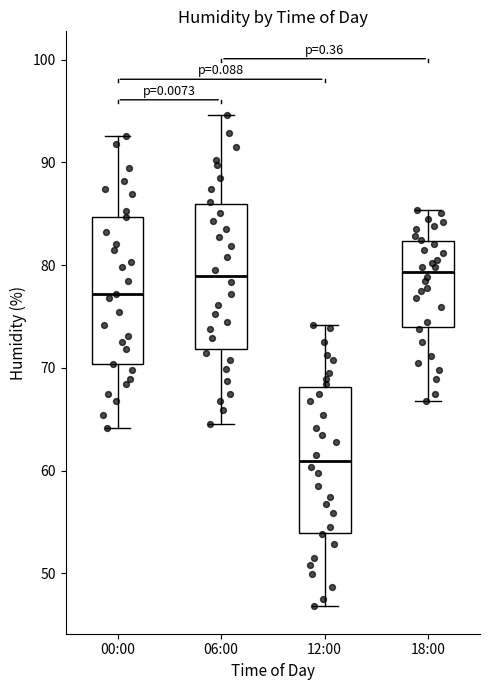

Reading left to right, transcribe this box plot: for each box, give where its median line is, the range the box spans, and where its two whiskers end, as read against the y-axis. The values are not printed on the chart, so give them approximately, as read against the axis.

00:00: median 77, box 70 to 85, whiskers 64 to 93
06:00: median 79, box 72 to 86, whiskers 65 to 95
12:00: median 61, box 54 to 68, whiskers 47 to 74
18:00: median 79, box 74 to 82, whiskers 67 to 85